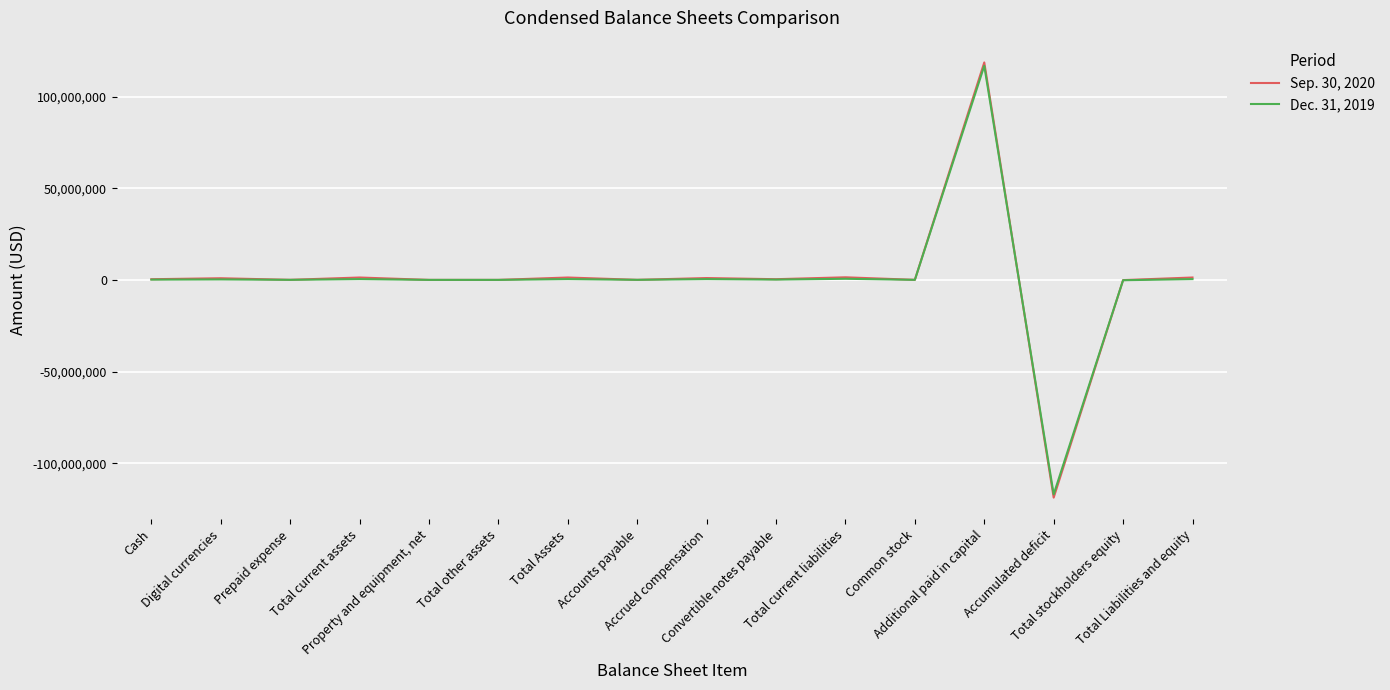

Where does the Dec. 31, 2019 series first go above 159854?

Digital currencies